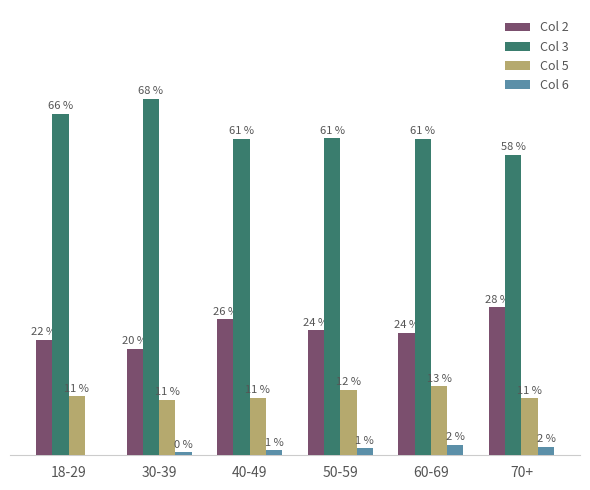

At which label does Col 5 first exceed 11?

18-29